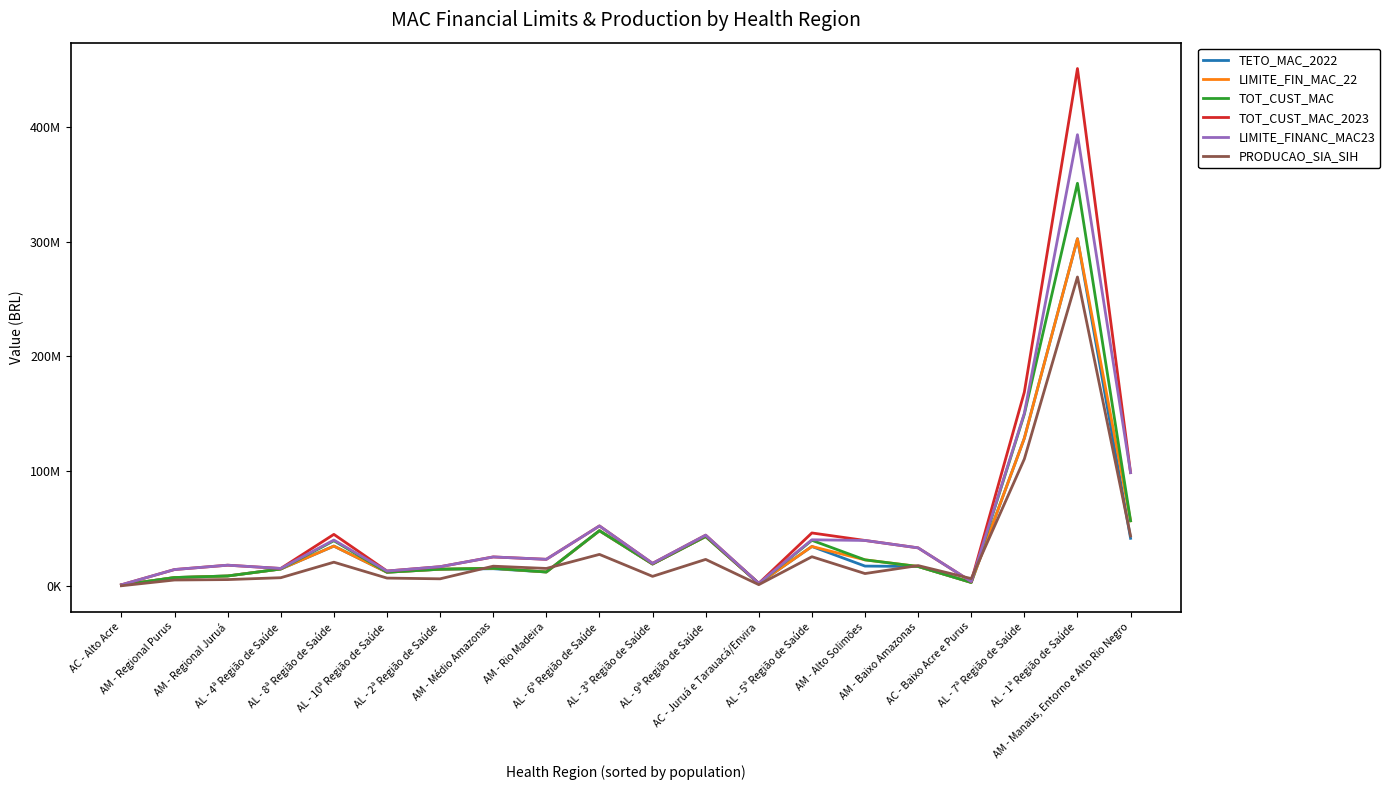

Where is the first local minimum for TETO_MAC_2022?

AL - 10ª Região de Saúde